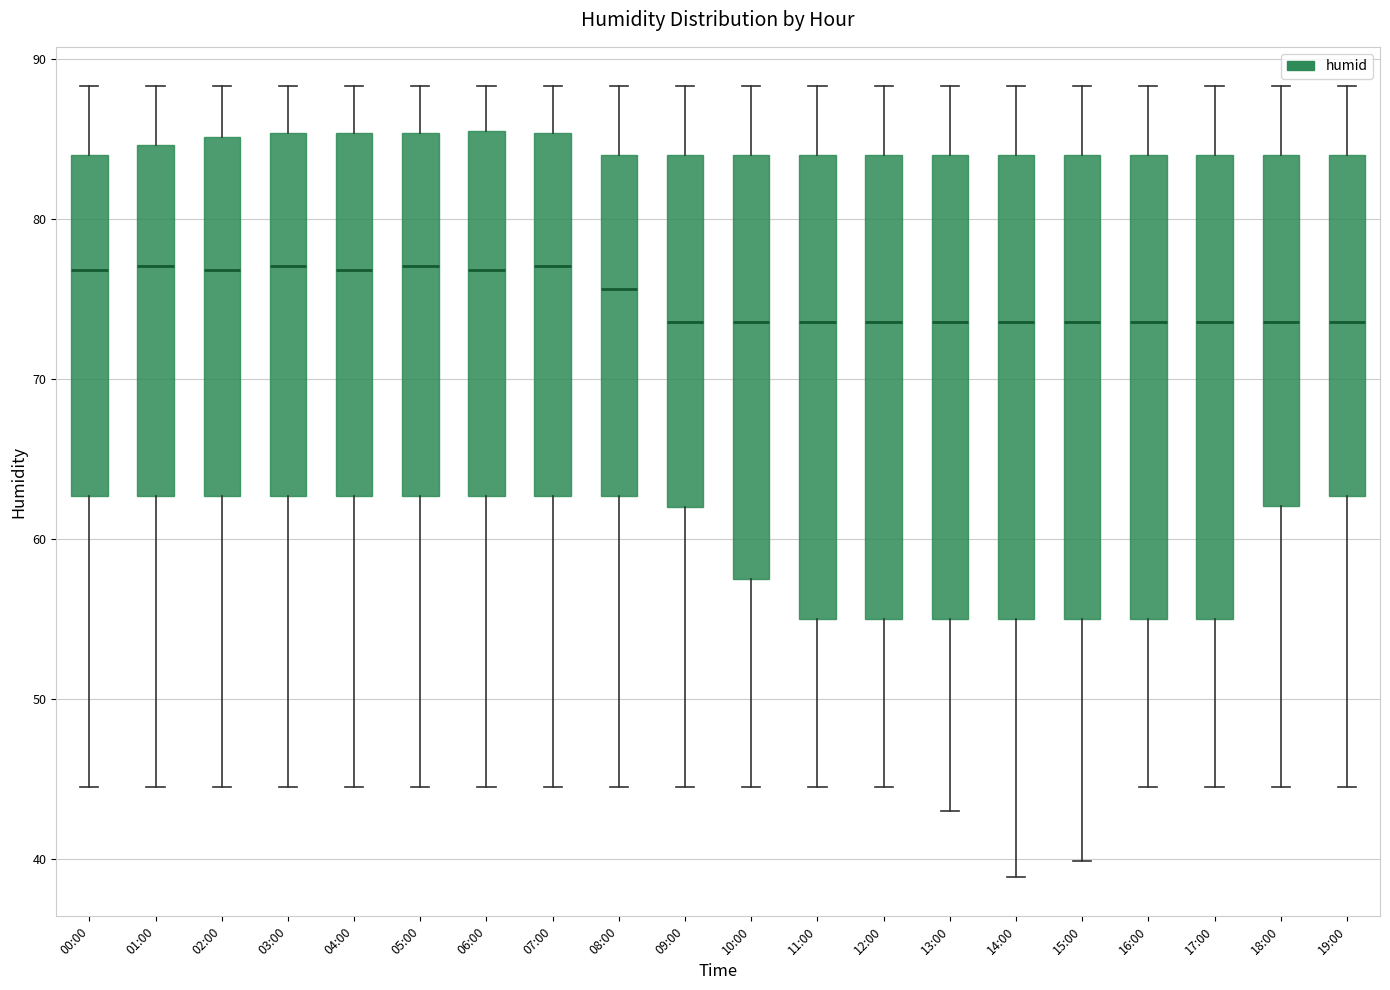

Reading left to right, transcribe this box plot: for each box, give where its median line is, the range the box spans, and where its two whiskers end, as read against the y-axis. The values are not printed on the chart, so give them approximately, as read against the axis.

00:00: median 77, box 63 to 84, whiskers 45 to 88
01:00: median 77, box 63 to 85, whiskers 45 to 88
02:00: median 77, box 63 to 85, whiskers 45 to 88
03:00: median 77, box 63 to 85, whiskers 45 to 88
04:00: median 77, box 63 to 85, whiskers 45 to 88
05:00: median 77, box 63 to 85, whiskers 45 to 88
06:00: median 77, box 63 to 86, whiskers 45 to 88
07:00: median 77, box 63 to 85, whiskers 45 to 88
08:00: median 76, box 63 to 84, whiskers 45 to 88
09:00: median 74, box 62 to 84, whiskers 45 to 88
10:00: median 74, box 58 to 84, whiskers 45 to 88
11:00: median 74, box 55 to 84, whiskers 45 to 88
12:00: median 74, box 55 to 84, whiskers 45 to 88
13:00: median 74, box 55 to 84, whiskers 43 to 88
14:00: median 74, box 55 to 84, whiskers 39 to 88
15:00: median 74, box 55 to 84, whiskers 40 to 88
16:00: median 74, box 55 to 84, whiskers 45 to 88
17:00: median 74, box 55 to 84, whiskers 45 to 88
18:00: median 74, box 62 to 84, whiskers 45 to 88
19:00: median 74, box 63 to 84, whiskers 45 to 88